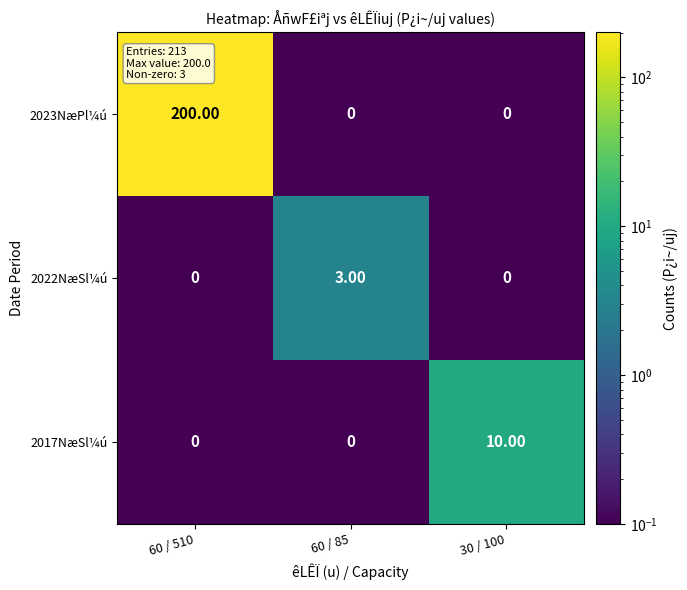

What is the total value across all series at 60 / 510?

200